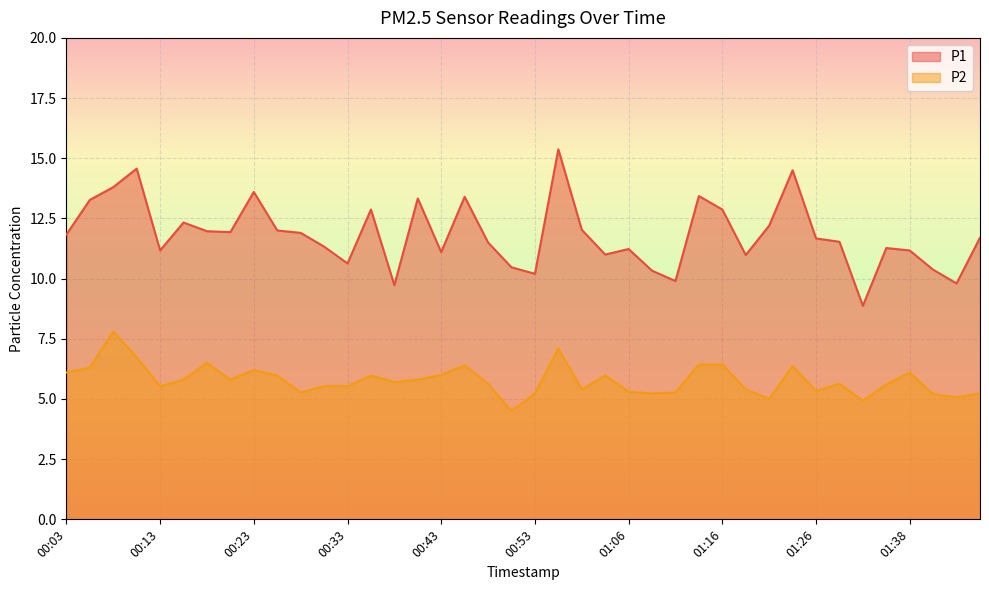

True or false: P2 has a value of 10.3 at 01:03.

False